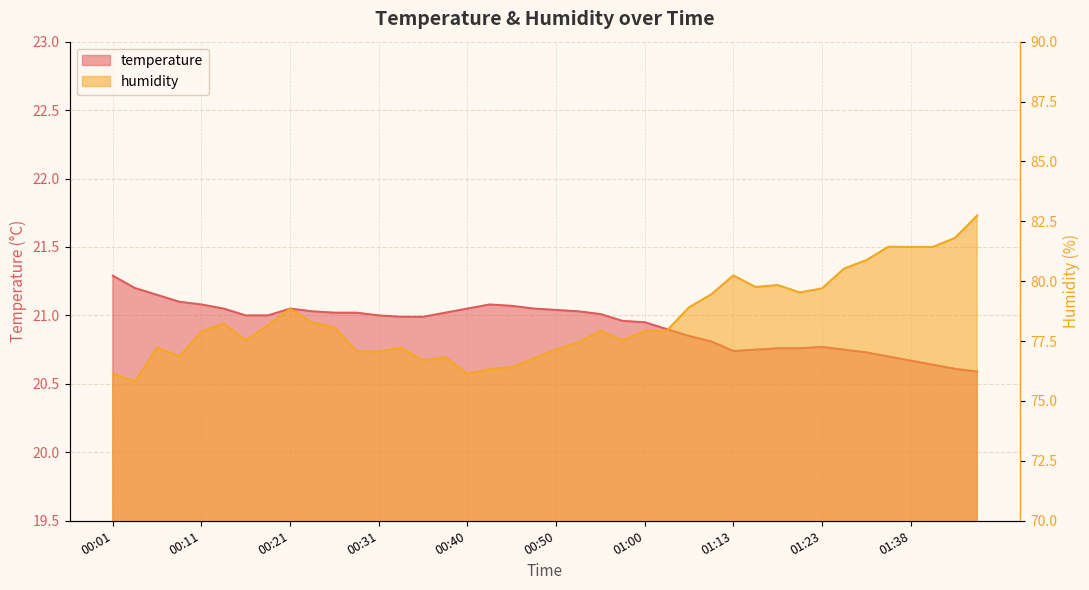

What value does the temperature series have at 00:57?

21.0